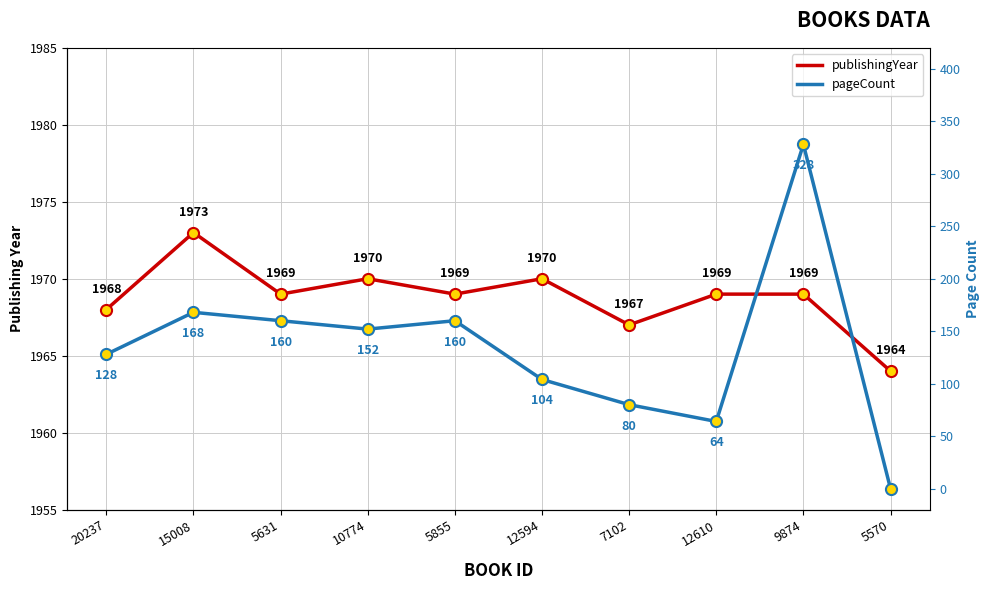

Reading left to right, extract all data points from this chart.

publishingYear: 1968	1973	1969	1970	1969	1970	1967	1969	1969	1964
pageCount: 128	168	160	152	160	104	80	64	328	0